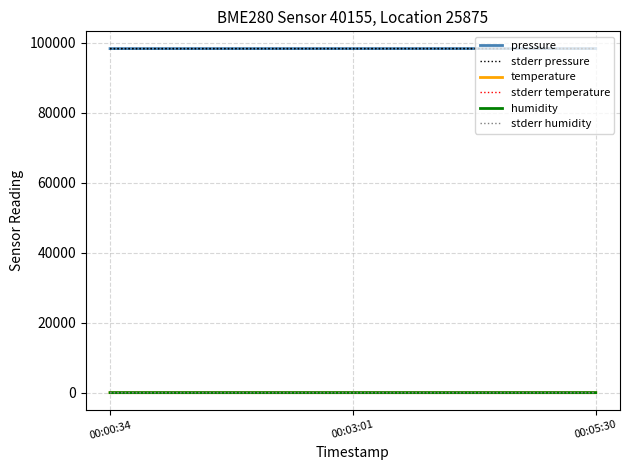

Is this an area chart (filled region under the line)?

No